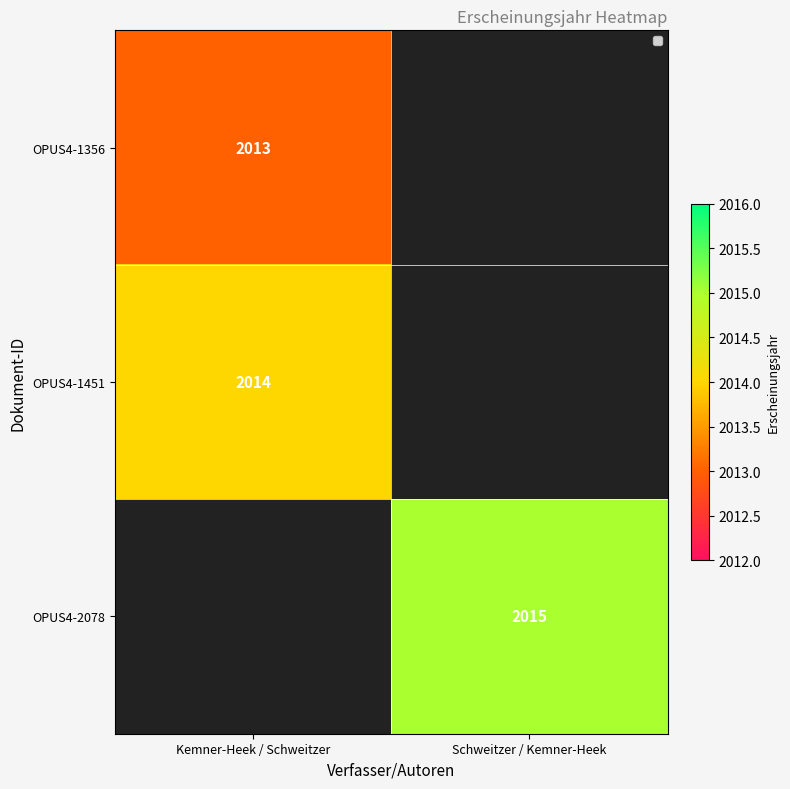

Which has a higher value, Schweitzer / Kemner-Heek or Kemner-Heek / Schweitzer?

Kemner-Heek / Schweitzer